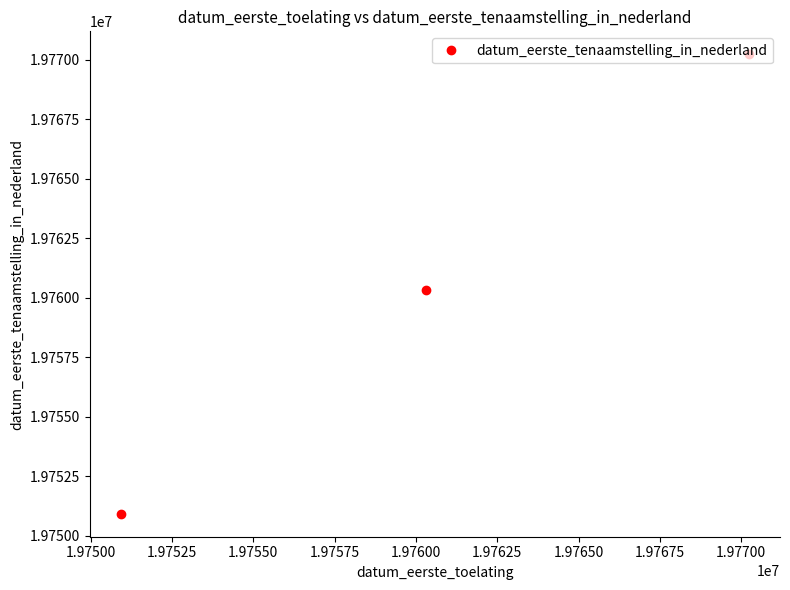

What is the minimum value shown in the chart?

19750930